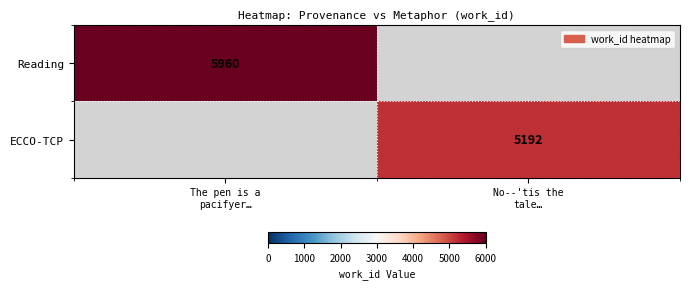

Which has a higher value, No--'tis the
tale… or The pen is a
pacifyer…?

The pen is a
pacifyer…